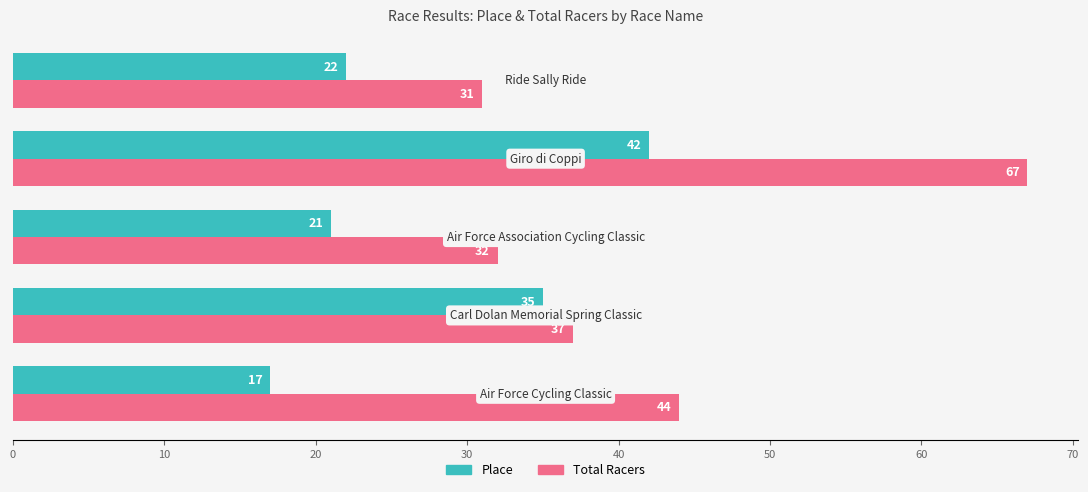

What is the smallest value displayed?

17